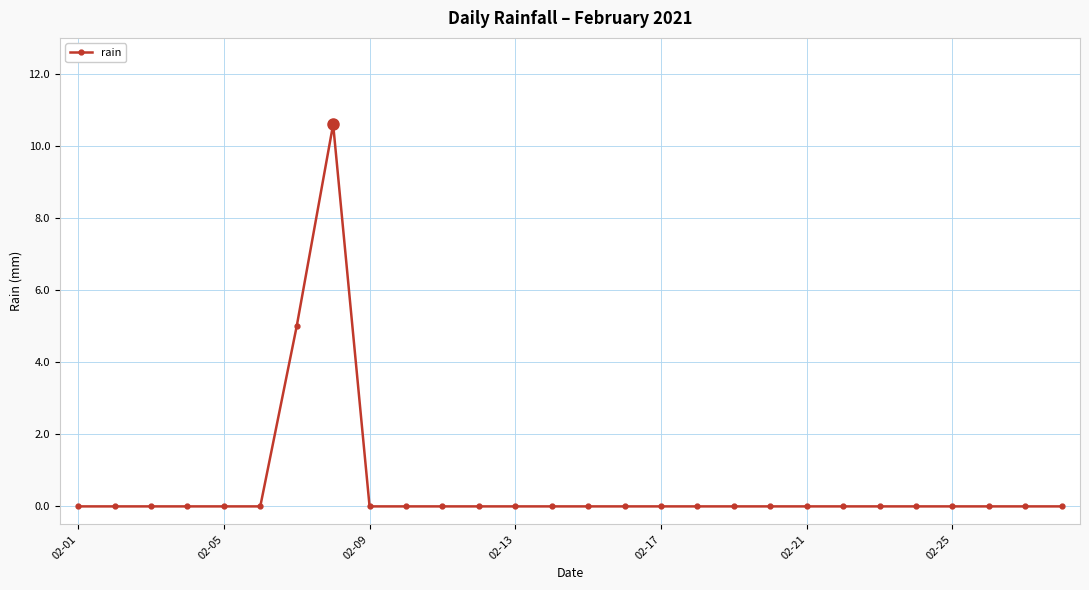

What is the average value?

0.6